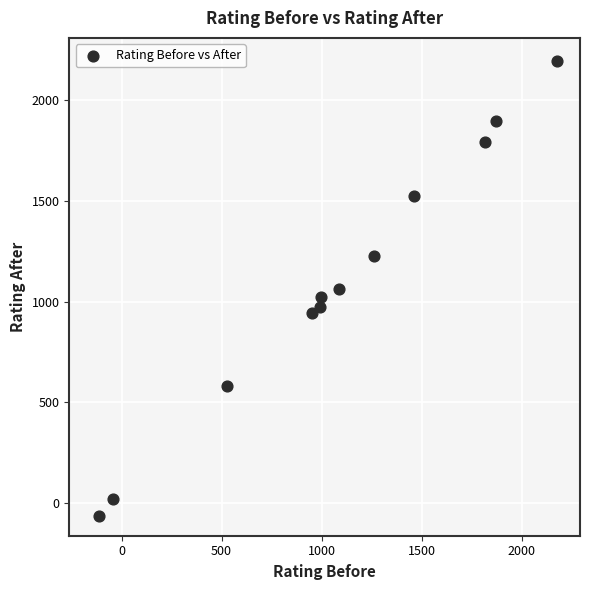

What is the average Y value?

1098